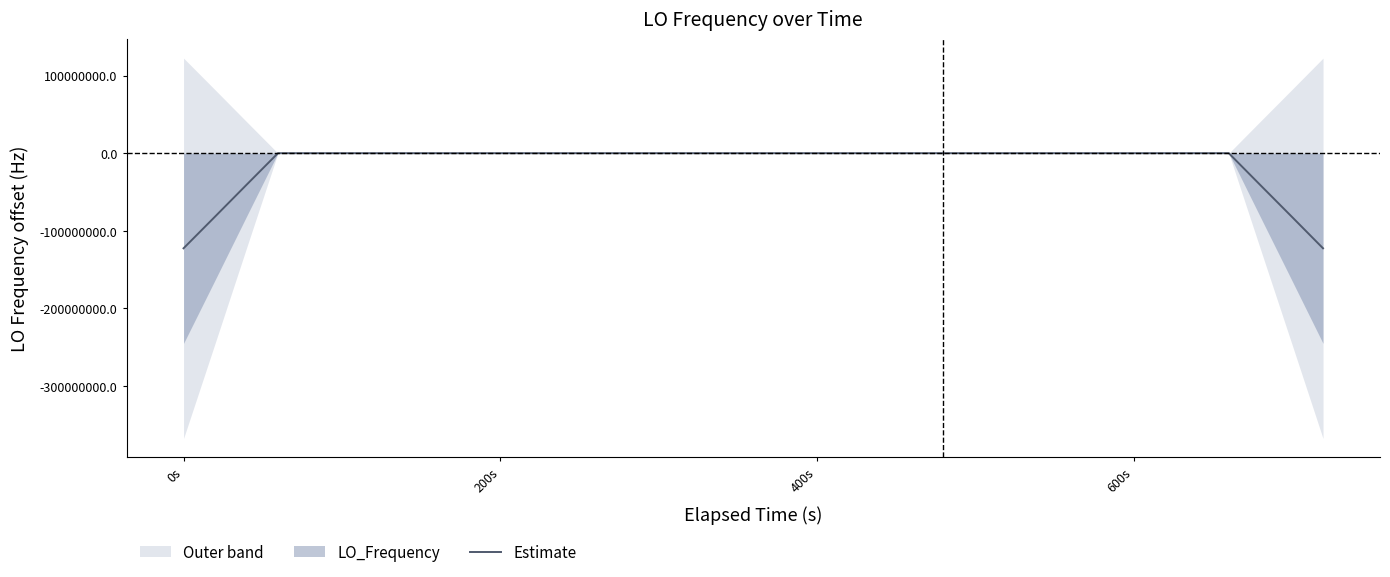

What is the lowest value of the Estimate series?

-122591571.3